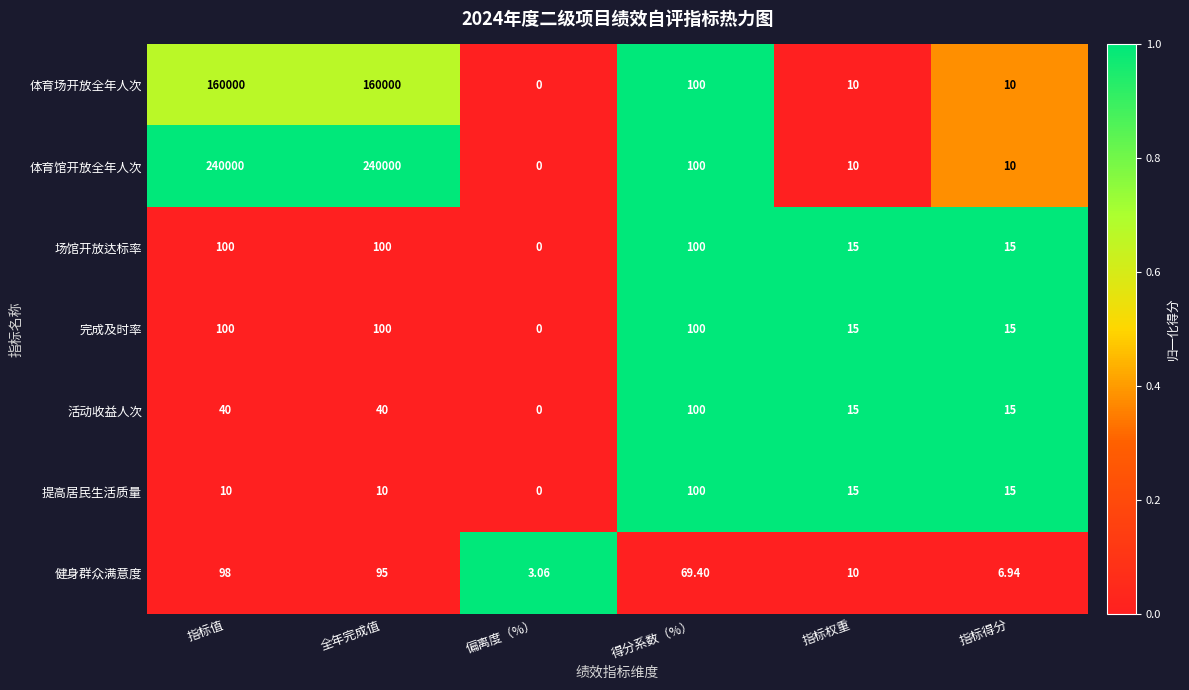

At which category does the chart reach its minimum across all series?

偏离度（%）